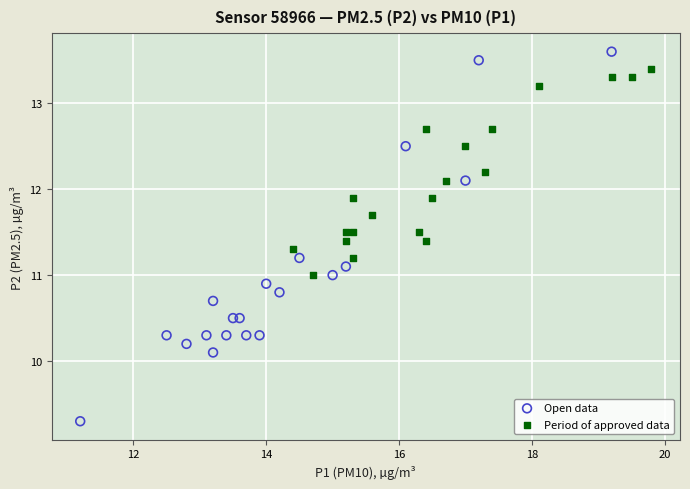

Which series has the widest spread of Y values?

Open data